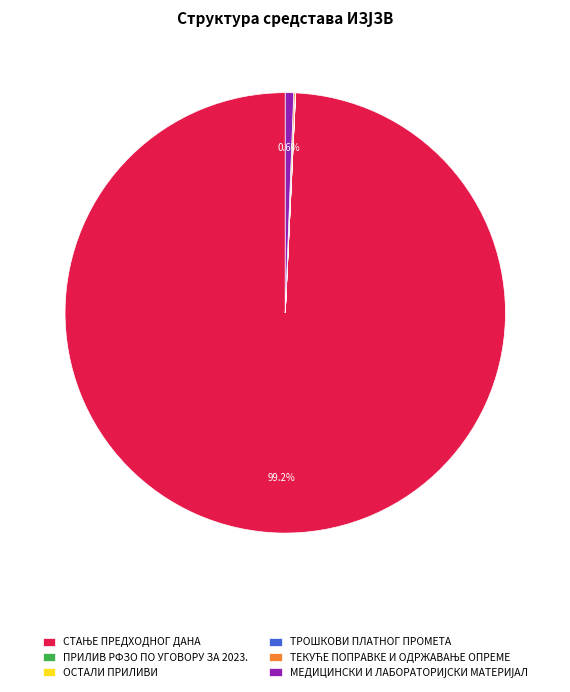

Does any single category account for the majority?

Yes